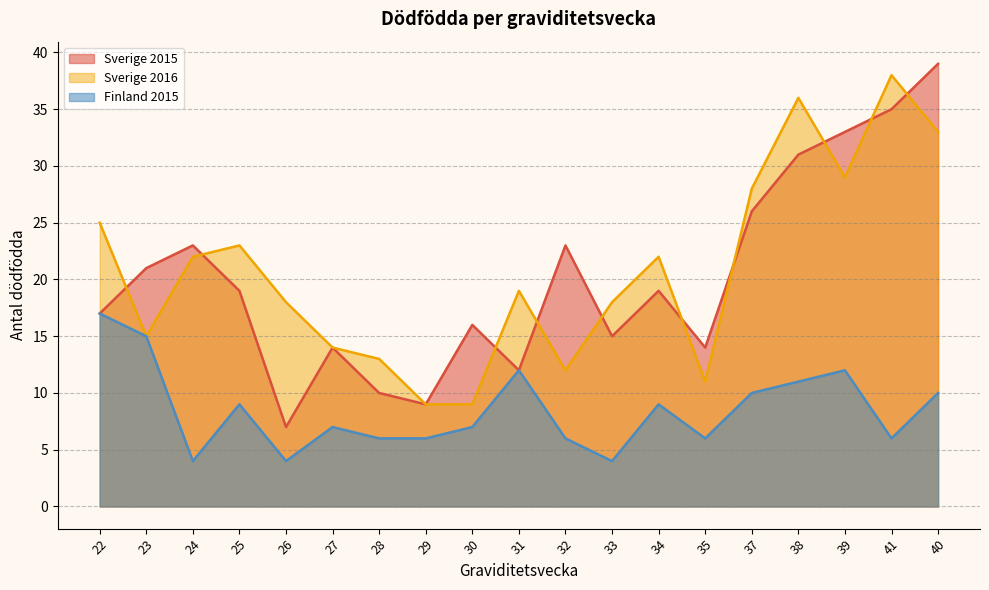

What is the spread (max minus min) of values at 28?

7